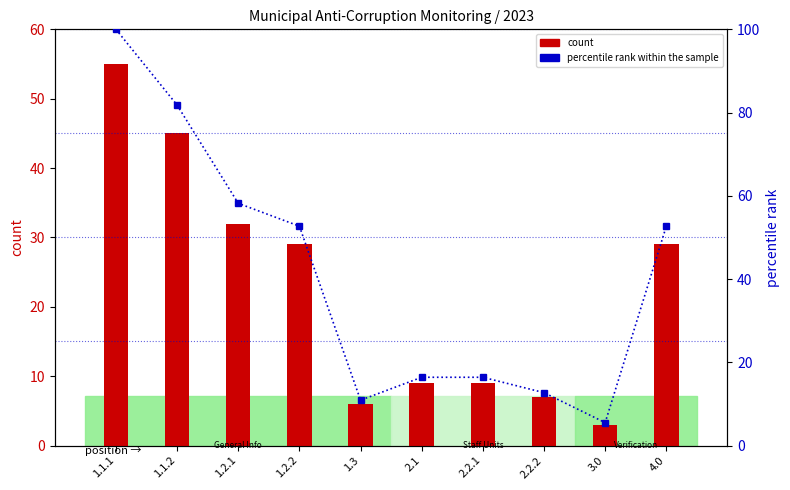

Reading left to right, list all the values displayed in this chart.

count: 1.1.1=55.0	1.1.2=45.0	1.2.1=32.0	1.2.2=29.0	1.3=6.0	2.1=9.0	2.2.1=9.0	2.2.2=7.0	3.0=3.0	4.0=29.0
percentile rank within the sample: 1.1.1=100.0	1.1.2=81.8	1.2.1=58.2	1.2.2=52.7	1.3=10.9	2.1=16.4	2.2.1=16.4	2.2.2=12.7	3.0=5.5	4.0=52.7